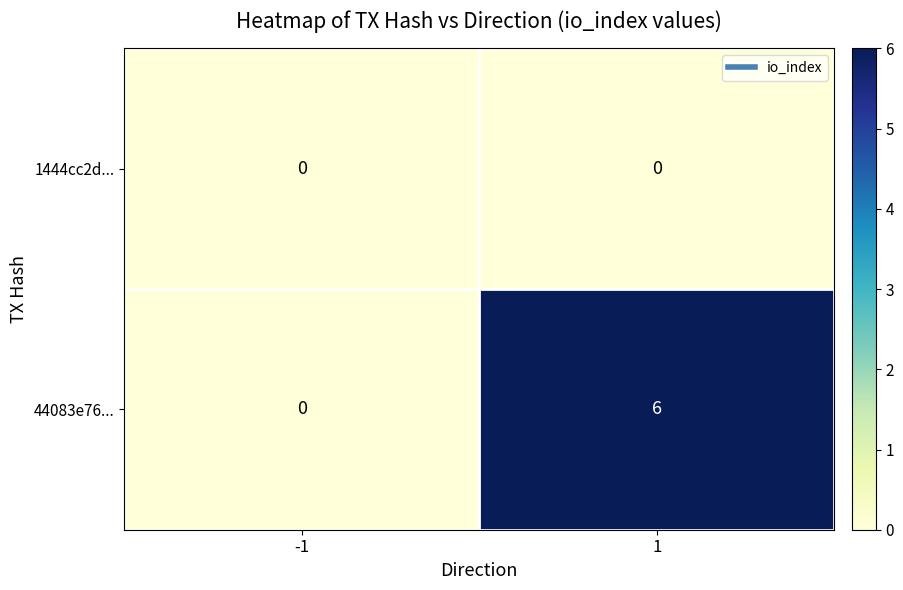

True or false: 44083e76... has a value of -3 at -1.

False